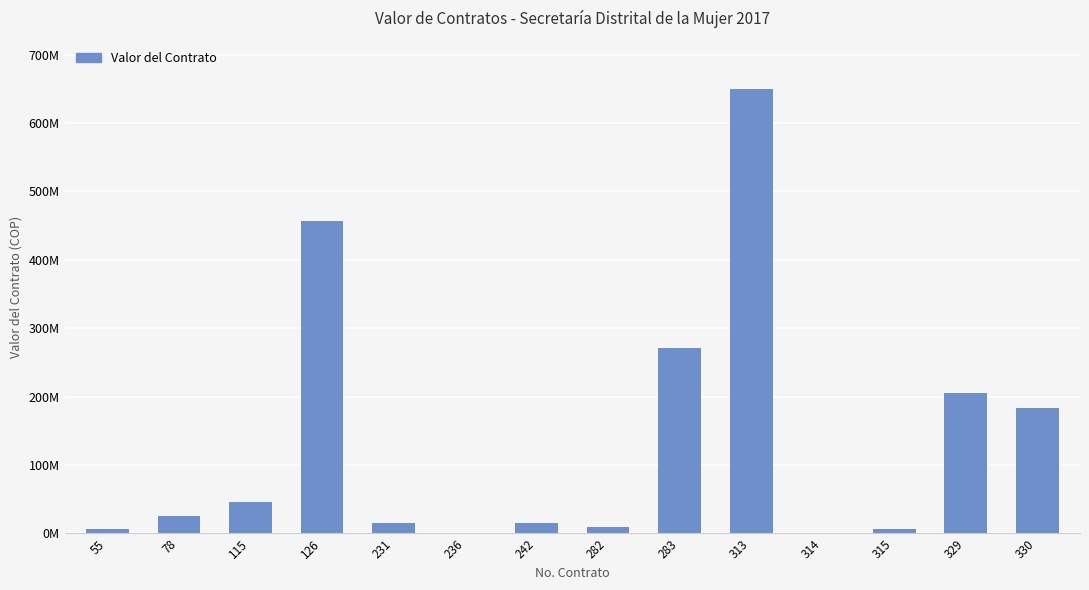

Are the bars horizontal?

No